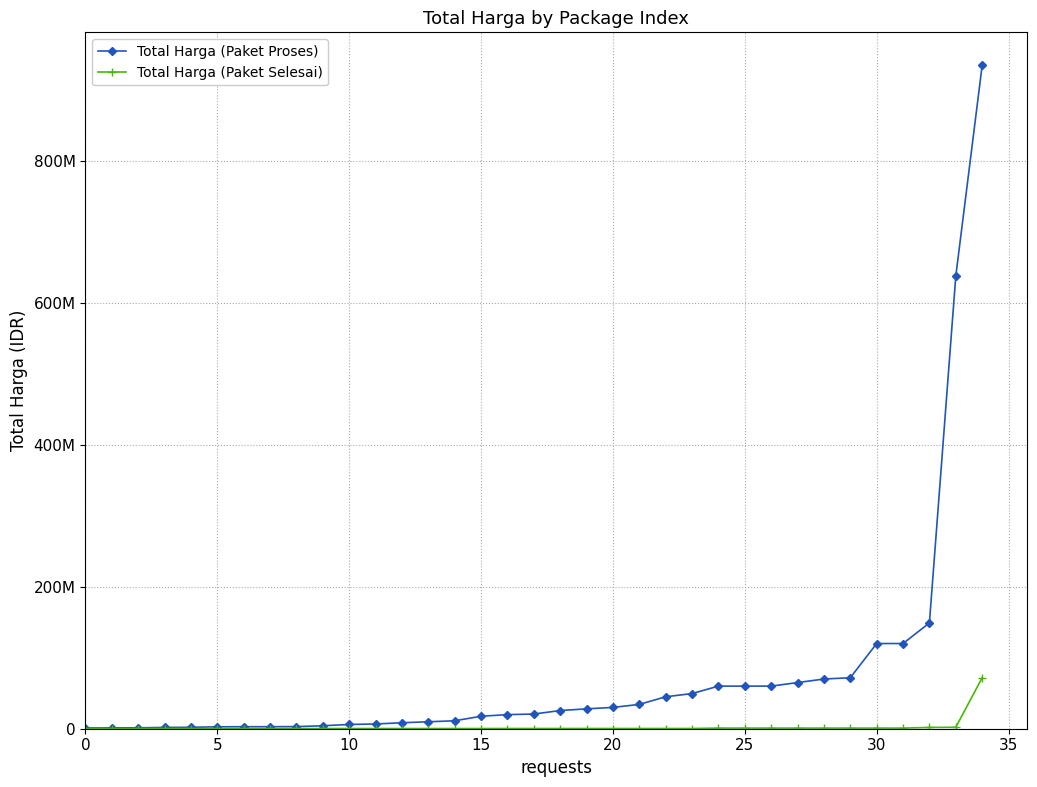

What is the minimum value shown in the chart?

200000